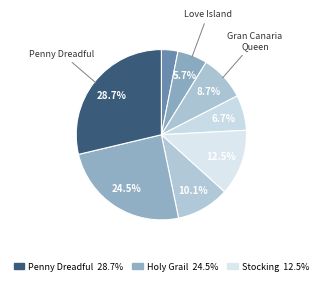

How many segments does this pie chart have?

8